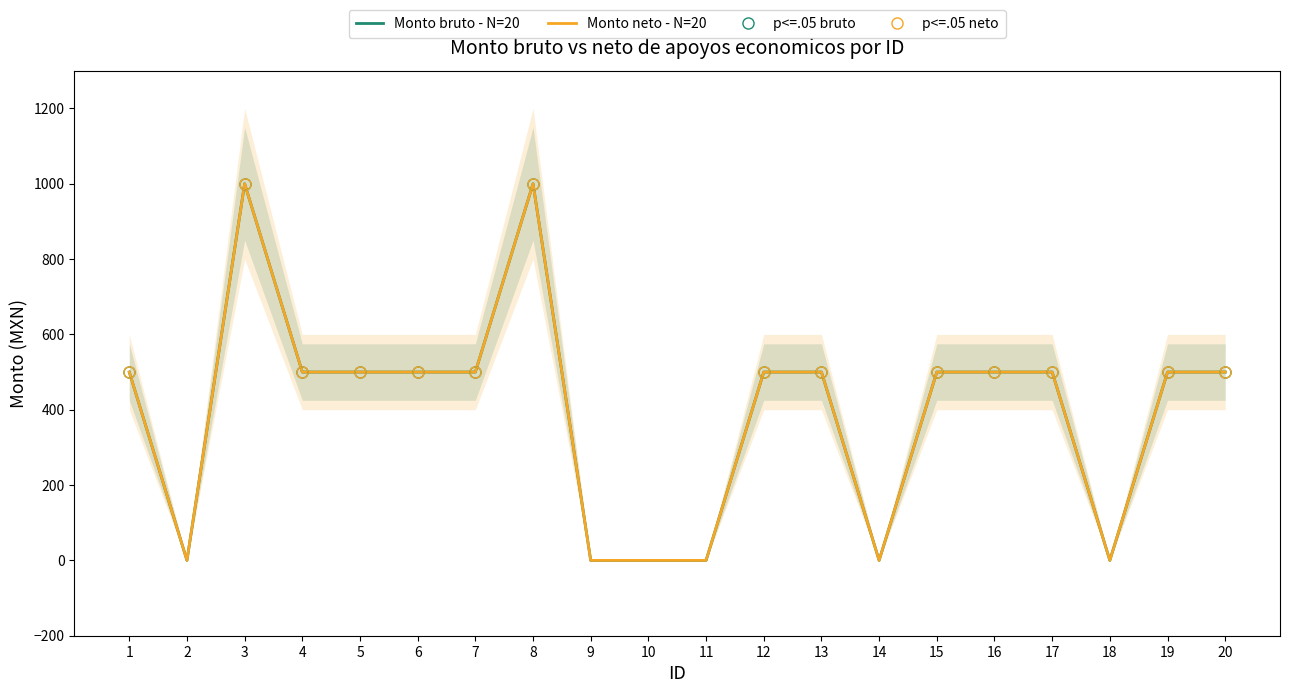

Which category has the highest value in the Monto bruto series?

3